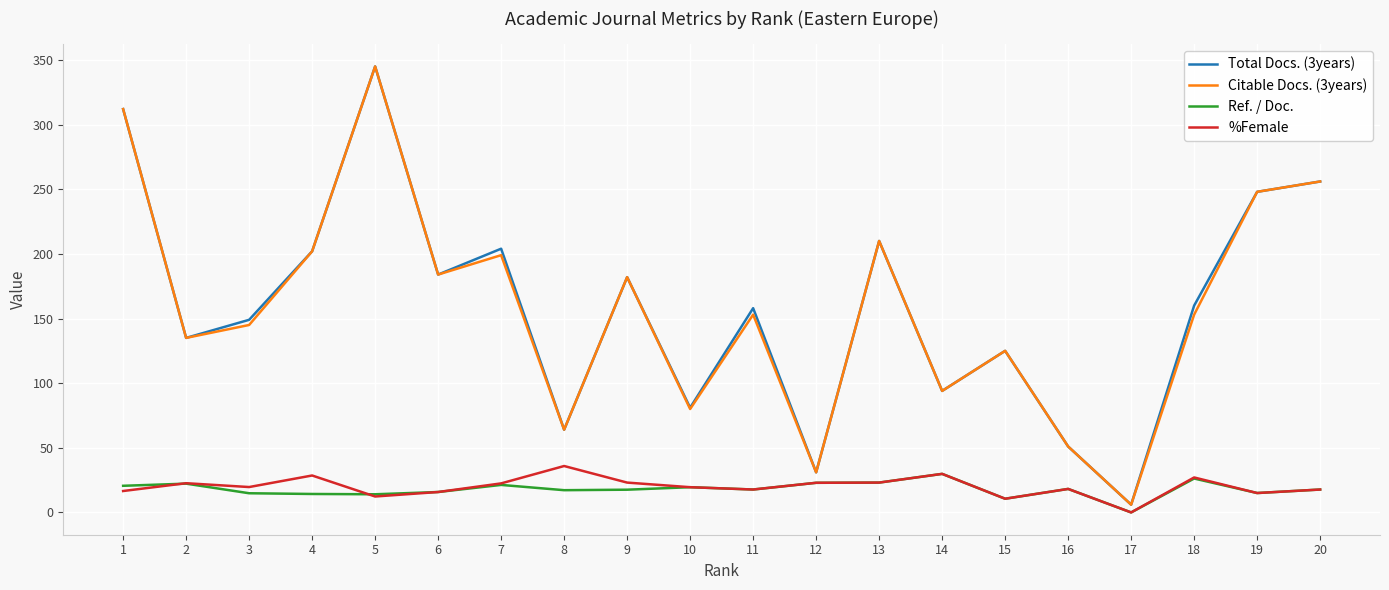

What is the difference between the highest and lowest values at 20?

238.3